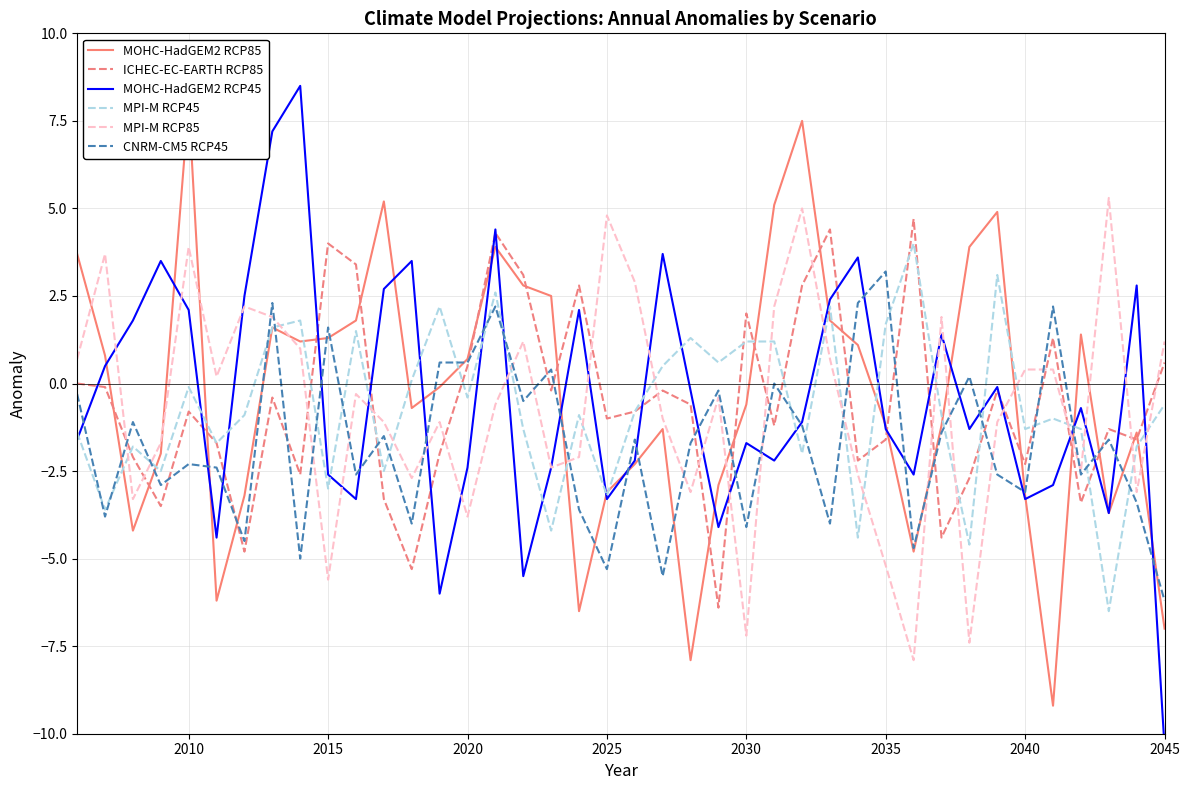

What is the maximum value for MPI-M RCP85?

5.3